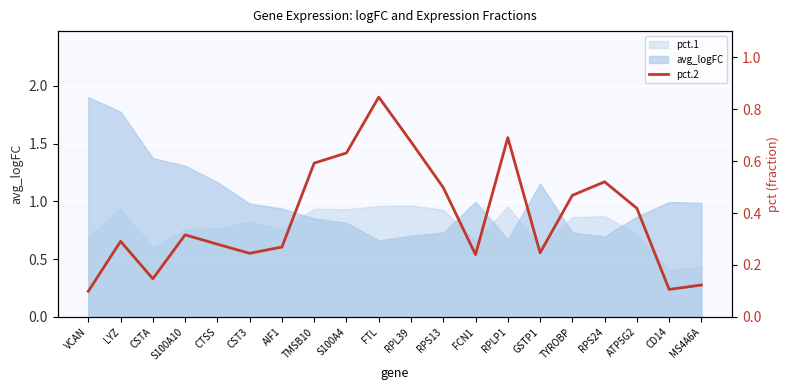

Reading left to right, extract all data points from this chart.

VCAN=0.1	LYZ=0.3	CSTA=0.1	S100A10=0.3	CTSS=0.3	CST3=0.2	AIF1=0.3	TMSB10=0.6	S100A4=0.6	FTL=0.8	RPL39=0.7	RPS13=0.5	FCN1=0.2	RPLP1=0.7	GSTP1=0.2	TYROBP=0.5	RPS24=0.5	ATP5G2=0.4	CD14=0.1	MS4A6A=0.1